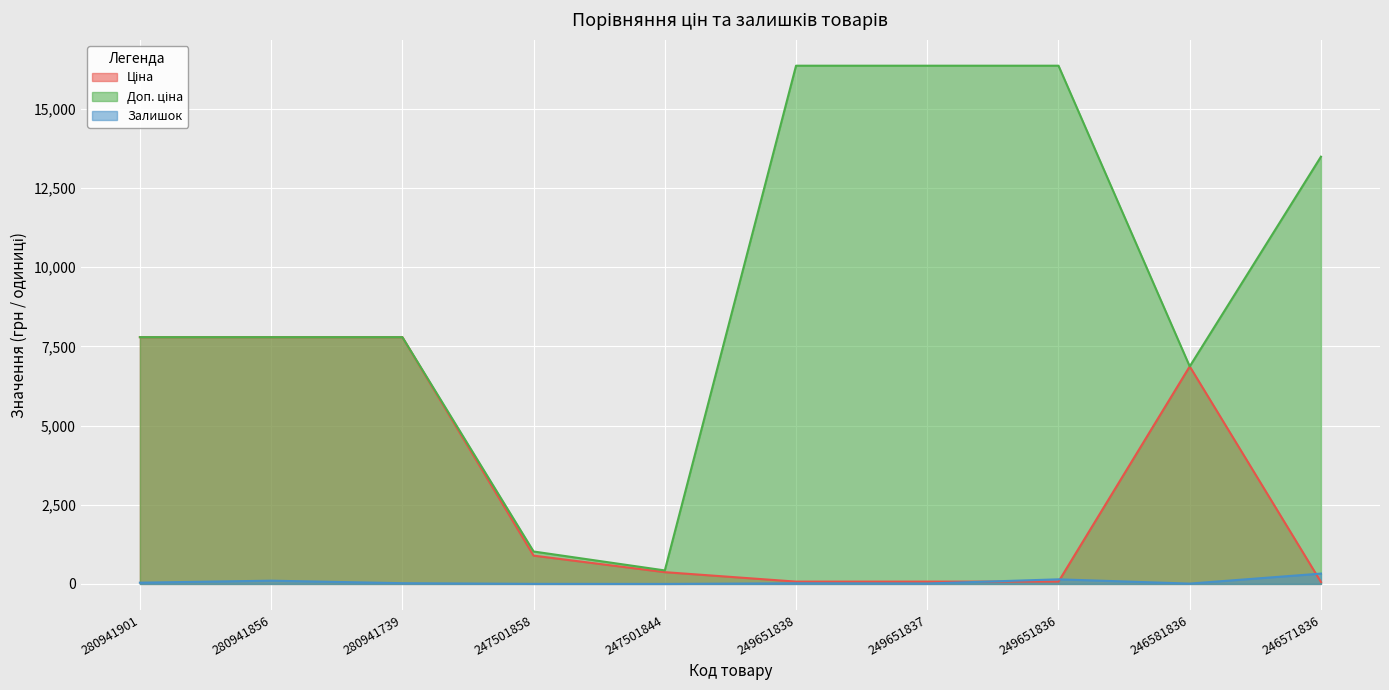

Rank the categories by Залишок value from highest to lowest.

246571836, 249651836, 280941856, 280941901, 280941739, 249651838, 249651837, 246581836, 247501858, 247501844